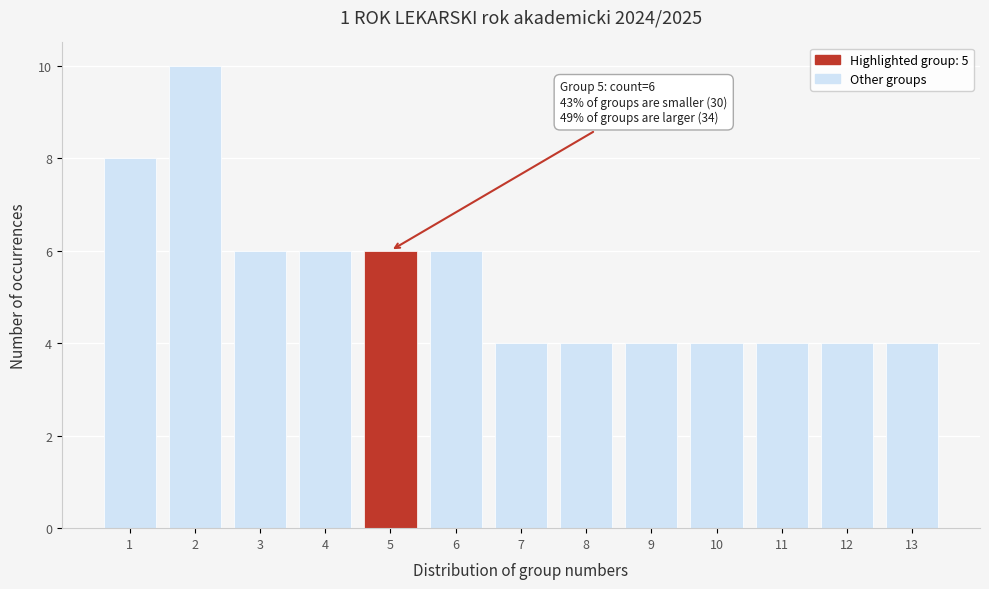

Reading left to right, extract all data points from this chart.

1=8	2=10	3=6	4=6	5=6	6=6	7=4	8=4	9=4	10=4	11=4	12=4	13=4